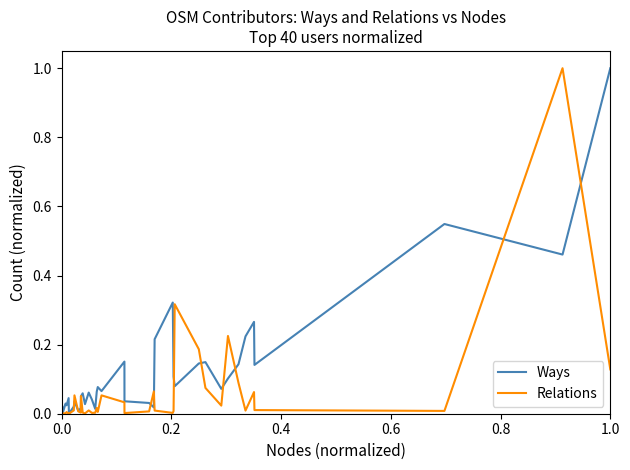

What is the greatest value displayed?

1.0